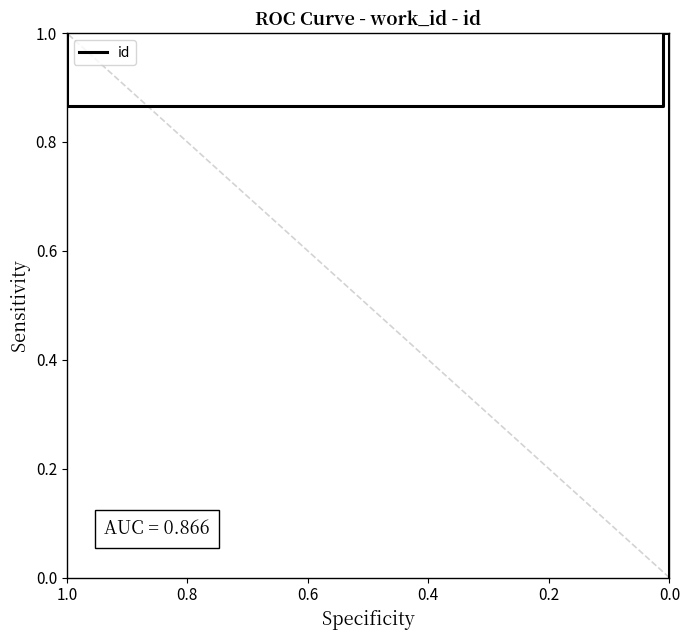

Reading right to left, transcribe all the data shown in this chart.

1.0	0.9	0.9	1.0	0.0	0.0	0.0	0.0